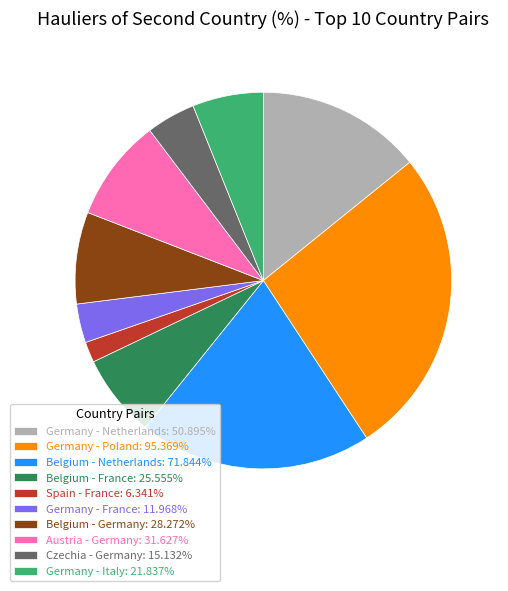

Between Germany - Netherlands and Germany - France, which is larger?

Germany - Netherlands